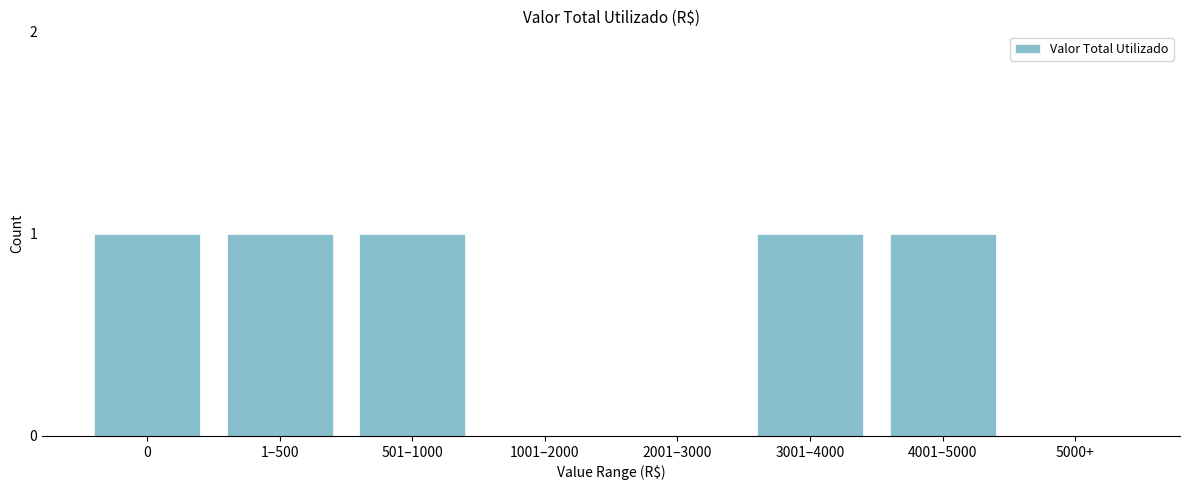

Reading left to right, list all the values displayed in this chart.

0=1	1–500=1	501–1000=1	1001–2000=0	2001–3000=0	3001–4000=1	4001–5000=1	5000+=0